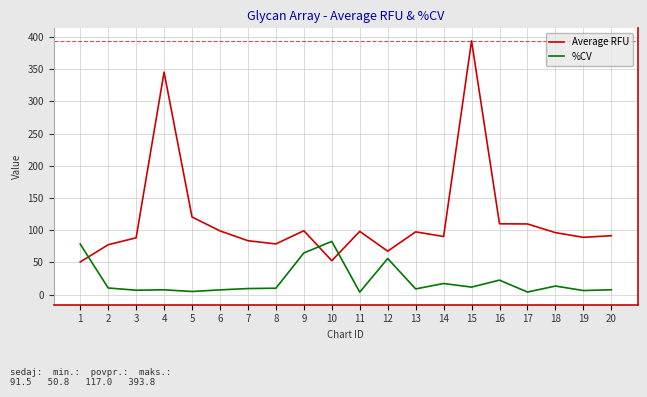

Rank the series at 16 from highest to lowest value.

Average RFU, %CV